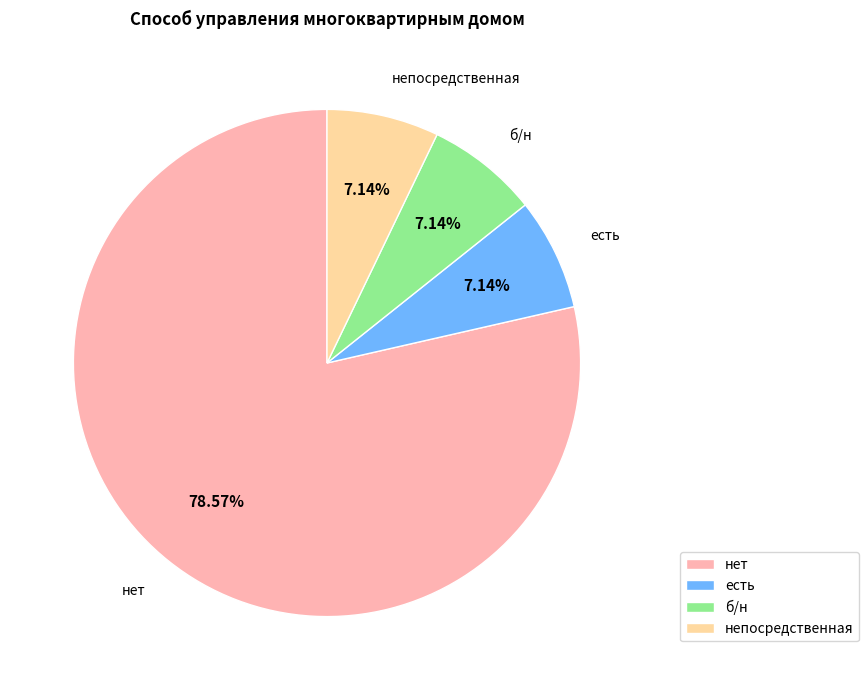

What percentage do б/н and есть together represent?

14.3%